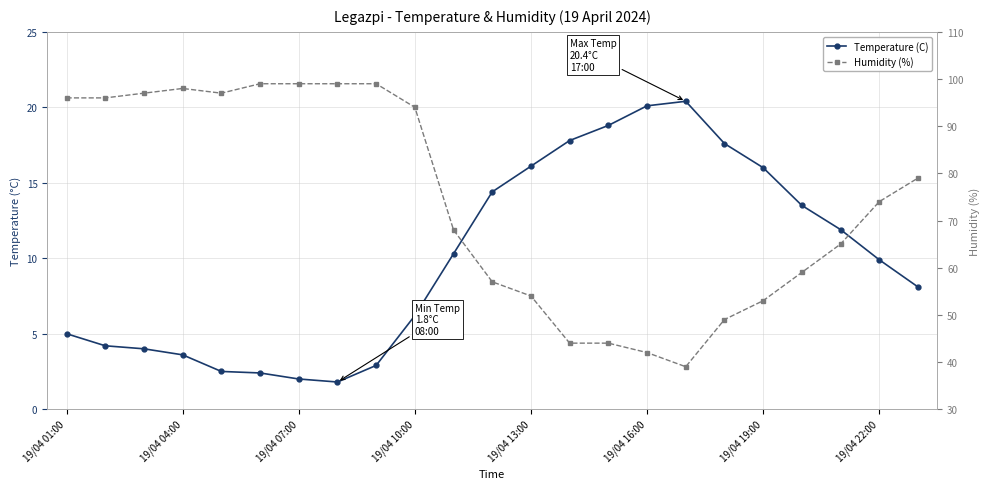

The value of Humidity (%) at 10 is 68.0. True or false?

True